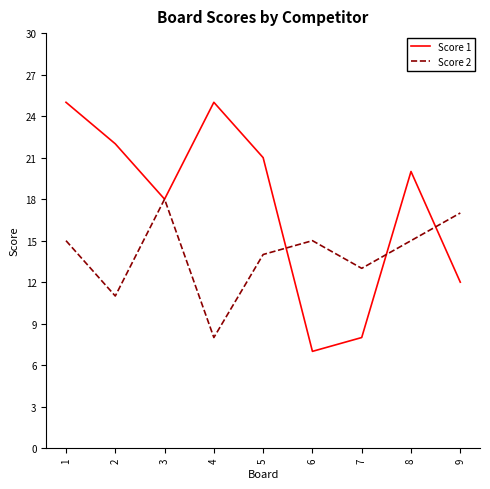

What is the difference between the Score 2 values at 3 and 7?

5